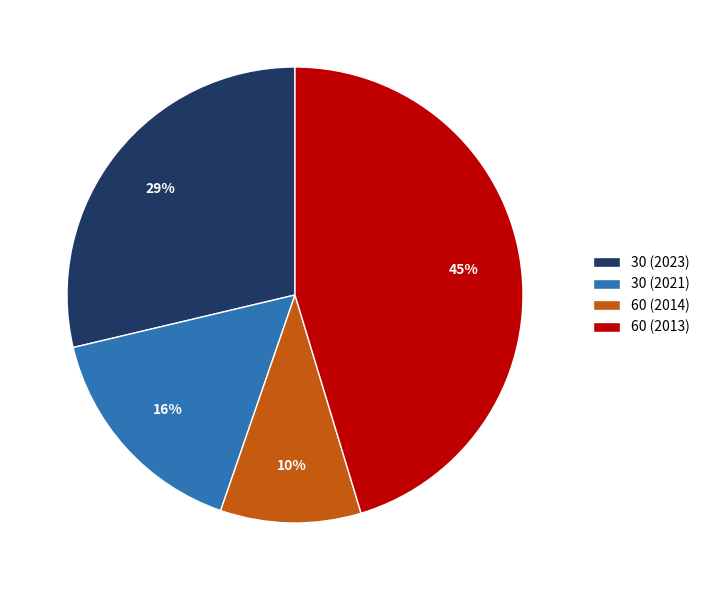

Which category has the smallest portion of the pie?

60 (2014)